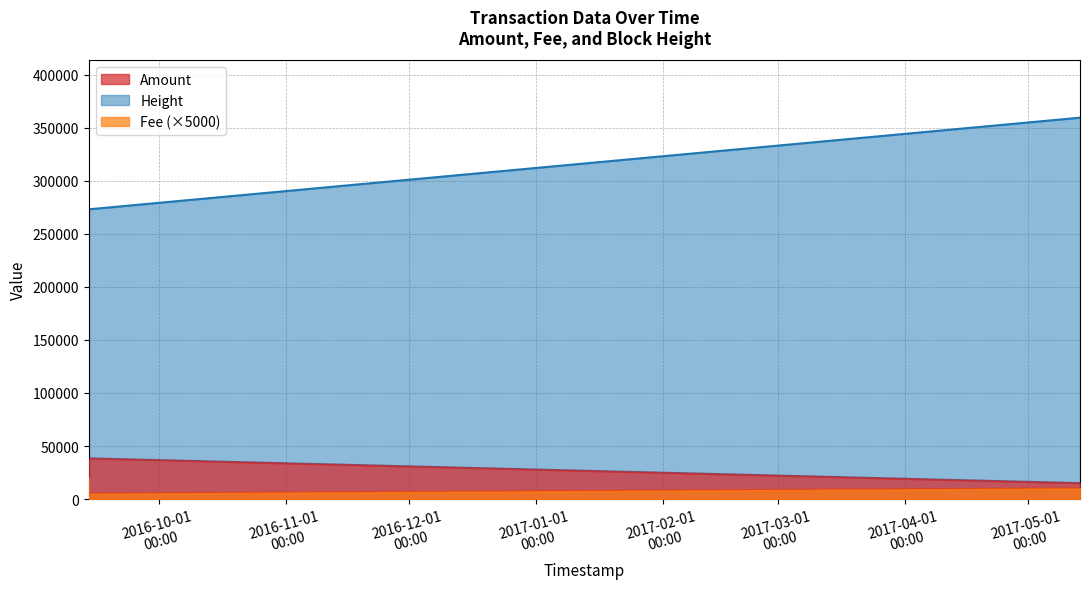

How many data points in Height are less than 359585?

2